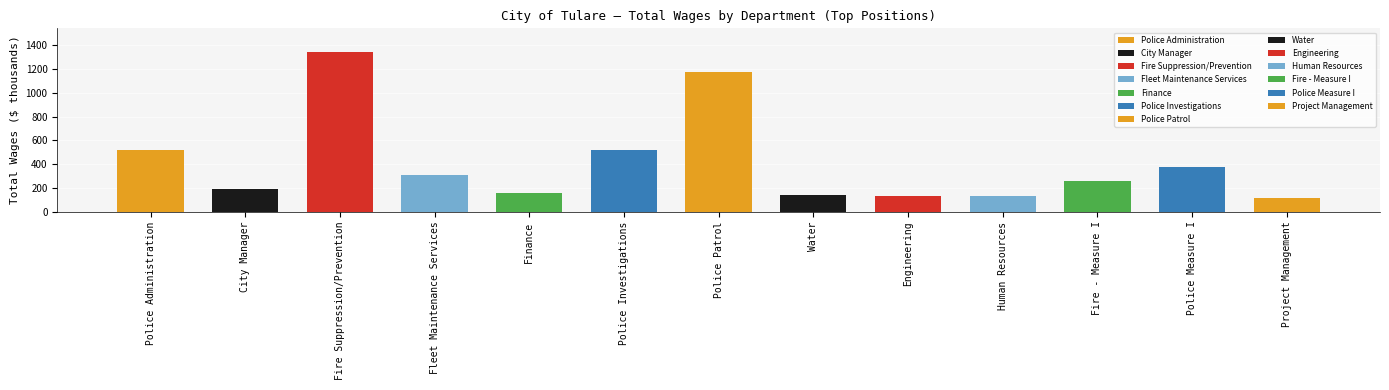

What is the difference between the values at Project Management and Fire - Measure I?

139.9